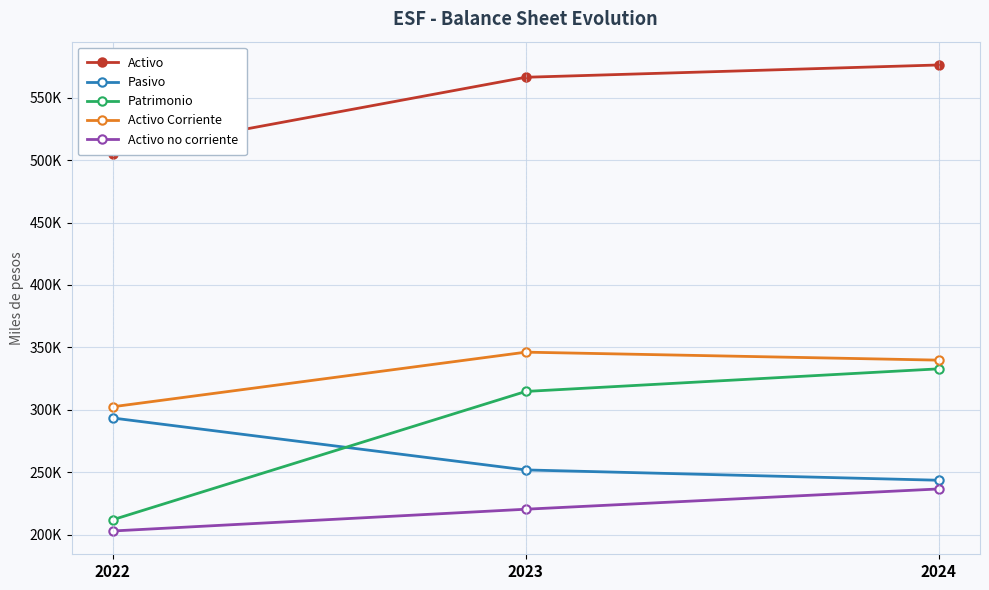

Does the chart have visible grid lines?

Yes